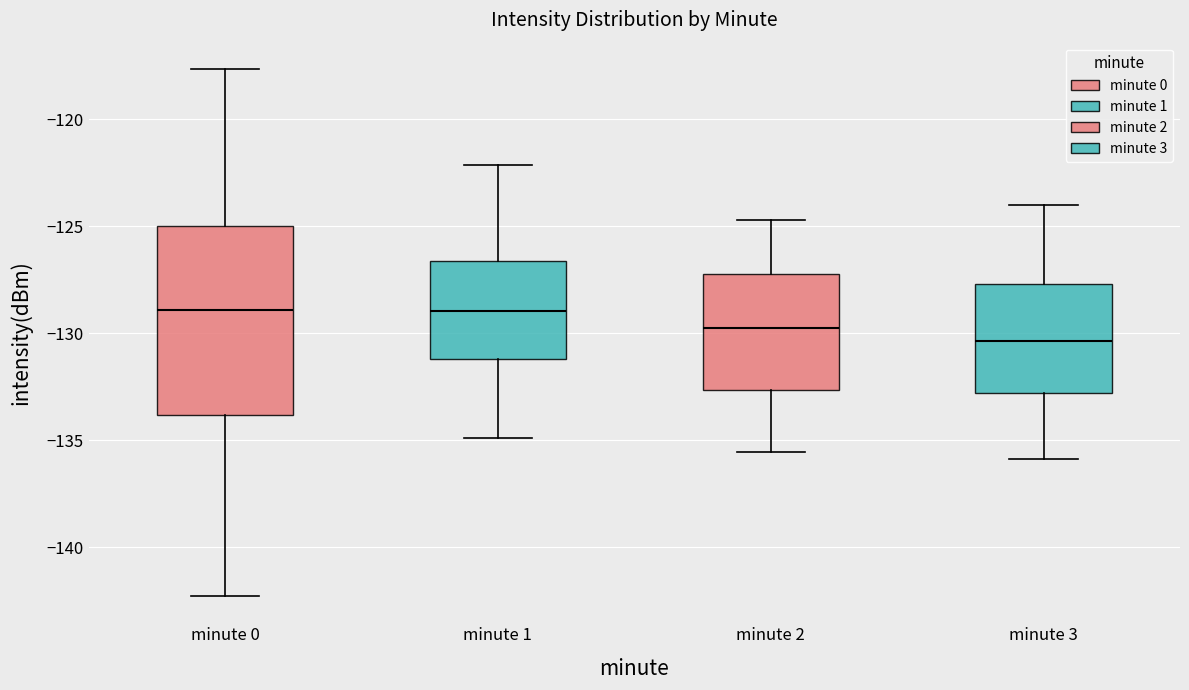

Reading left to right, transcribe this box plot: for each box, give where its median line is, the range the box spans, and where its two whiskers end, as read against the y-axis. The values are not printed on the chart, so give them approximately, as read against the axis.

minute 0: median -129.0, box -134.0 to -125.0, whiskers -142.5 to -117.5
minute 1: median -129.0, box -131.0 to -126.5, whiskers -135.0 to -122.0
minute 2: median -129.5, box -132.5 to -127.0, whiskers -135.5 to -124.5
minute 3: median -130.5, box -133.0 to -127.5, whiskers -136.0 to -124.0